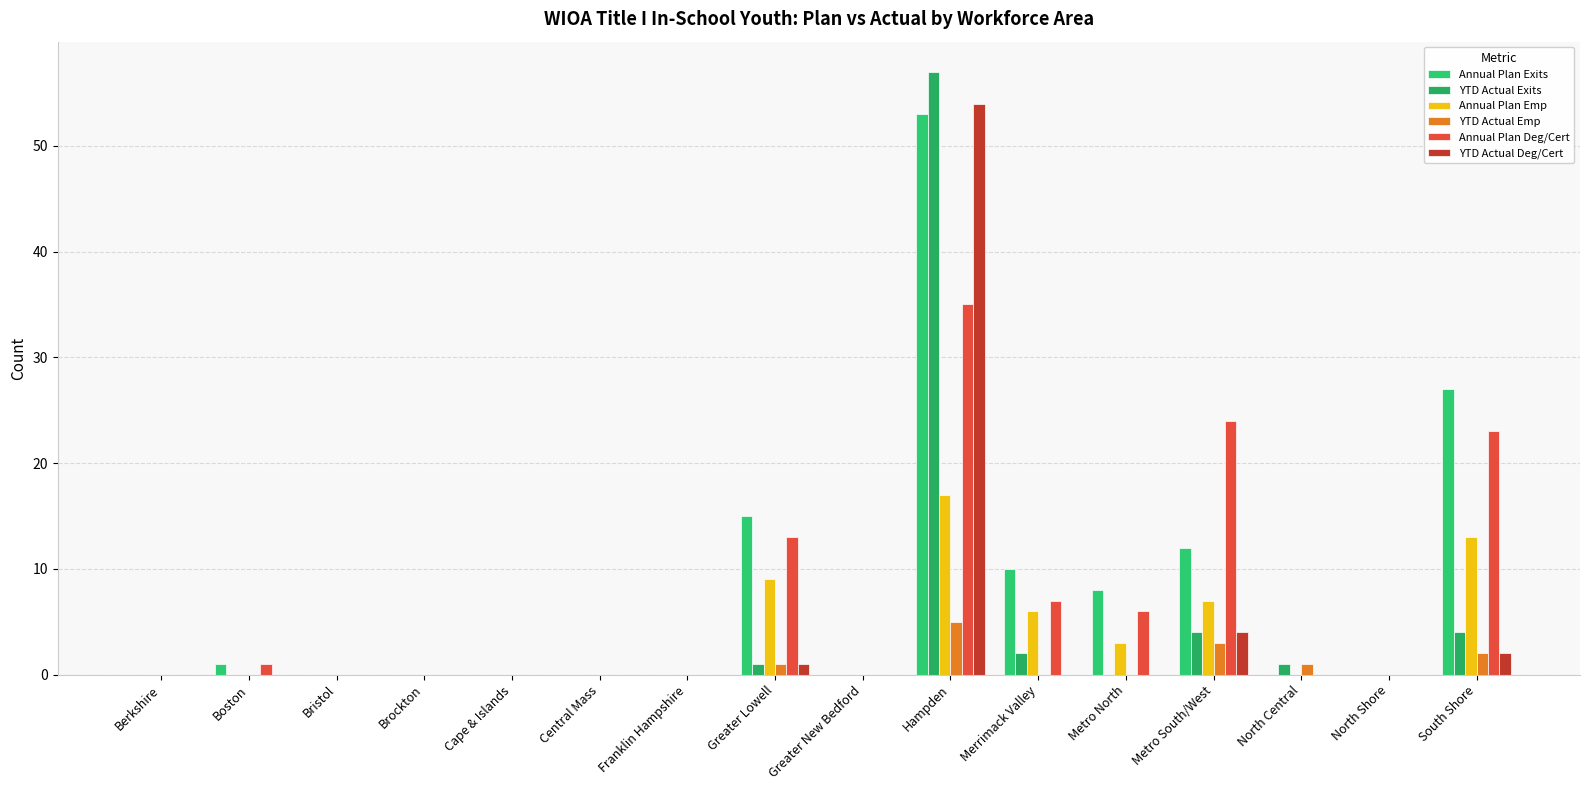

What is the sum of the Annual Plan Exits values at South Shore and Hampden?

80